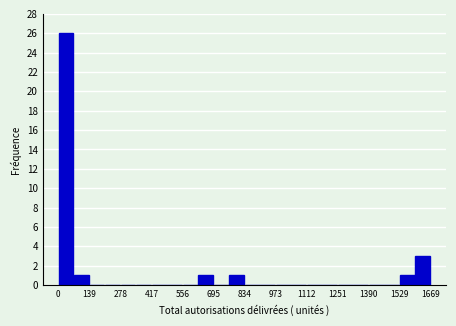

Around what value on the x-axis is the tallest bar? Give the approximate position of its centre, as read against the axis.

40